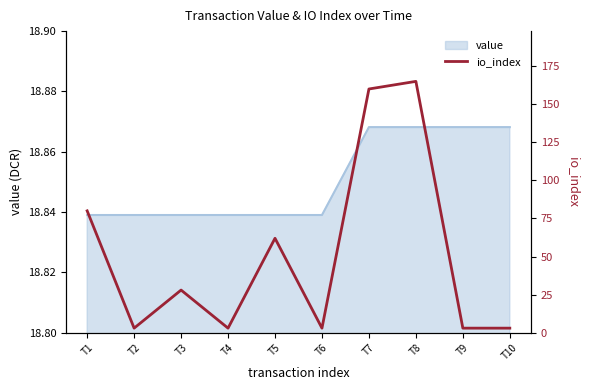

Which label corresponds to the smallest value in the chart?

T2